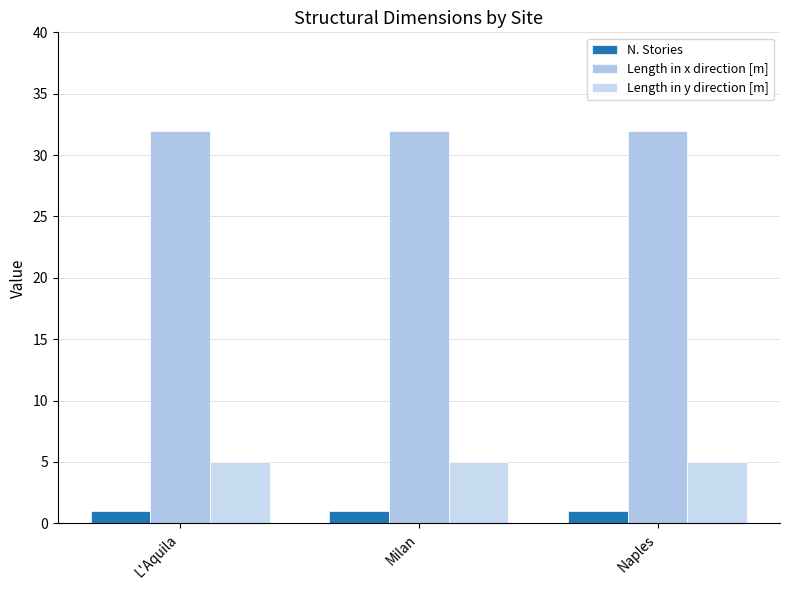

How many groups of bars are there?

3